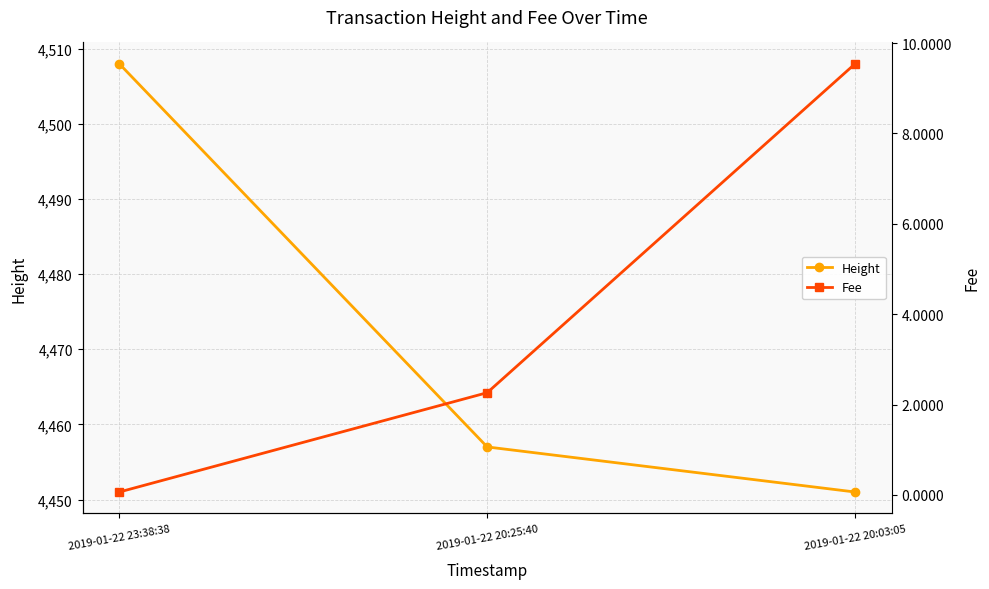

How many data points does each series have?

3